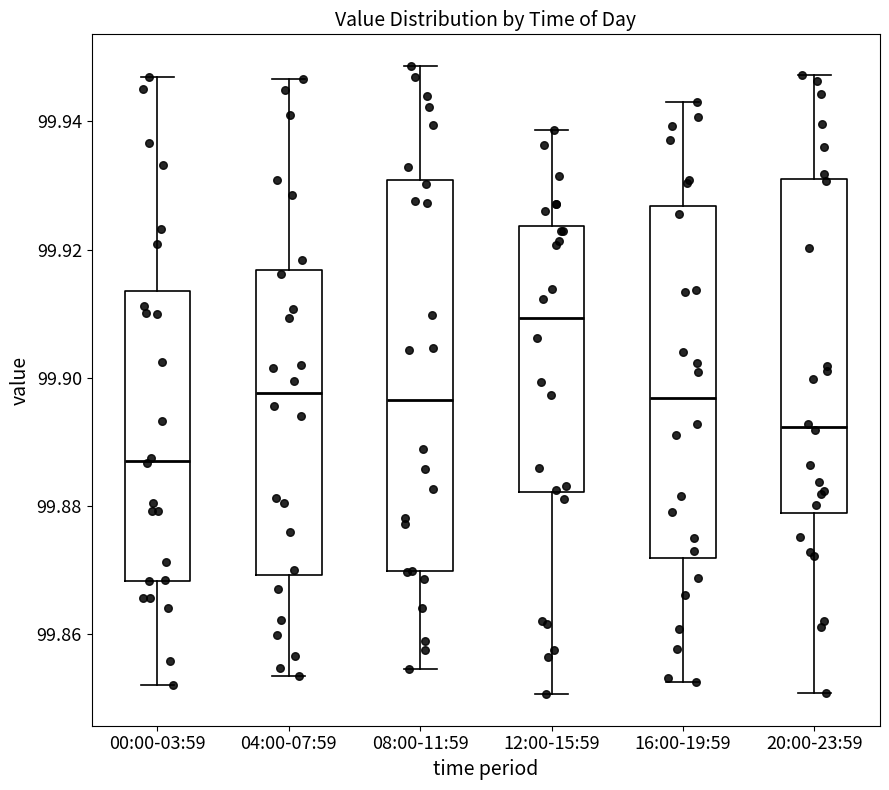

Which box's median line is the highest?

12:00-15:59